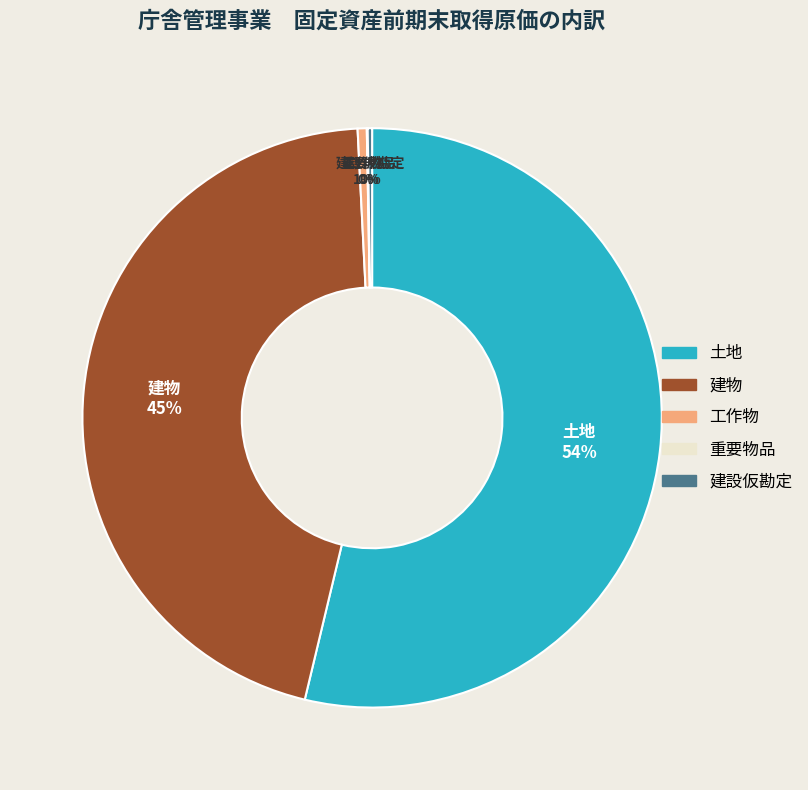

Is it true that 工作物 is 11% of the pie?

False